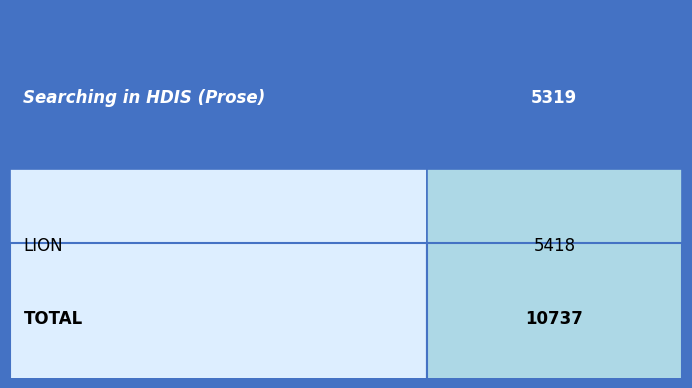

The chart shows a value of 5319 at Searching in HDIS (Prose). True or false?

True